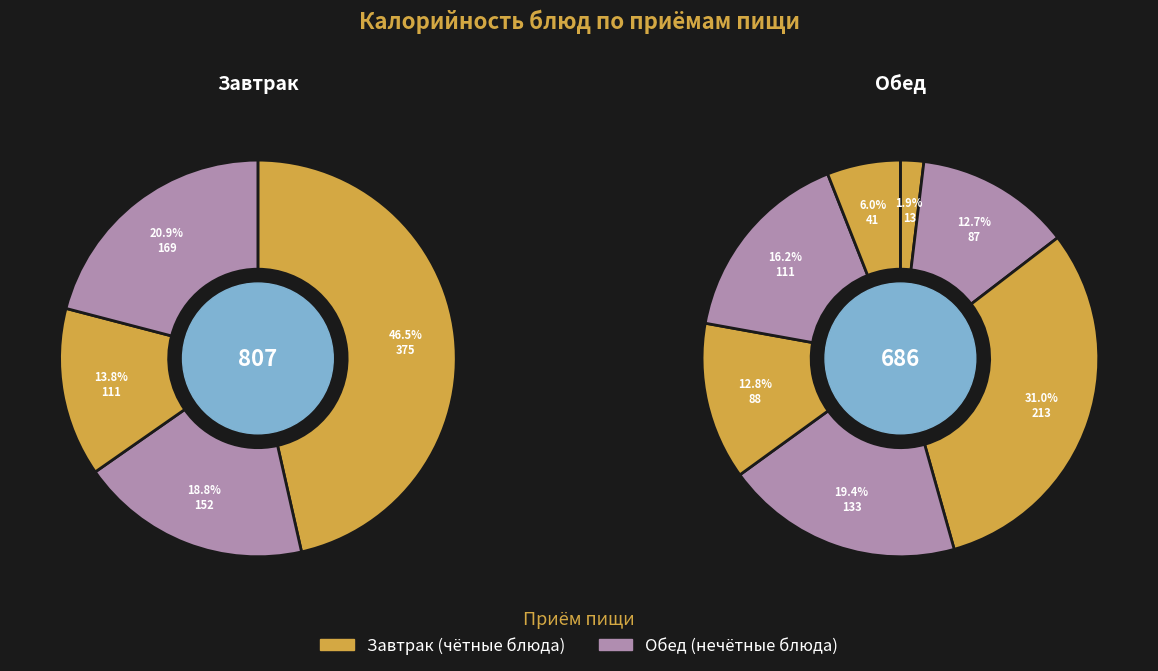

Combined, do Хлеб ржаной and Хлеб пшеничный (завтрак) account for over 50%?

No